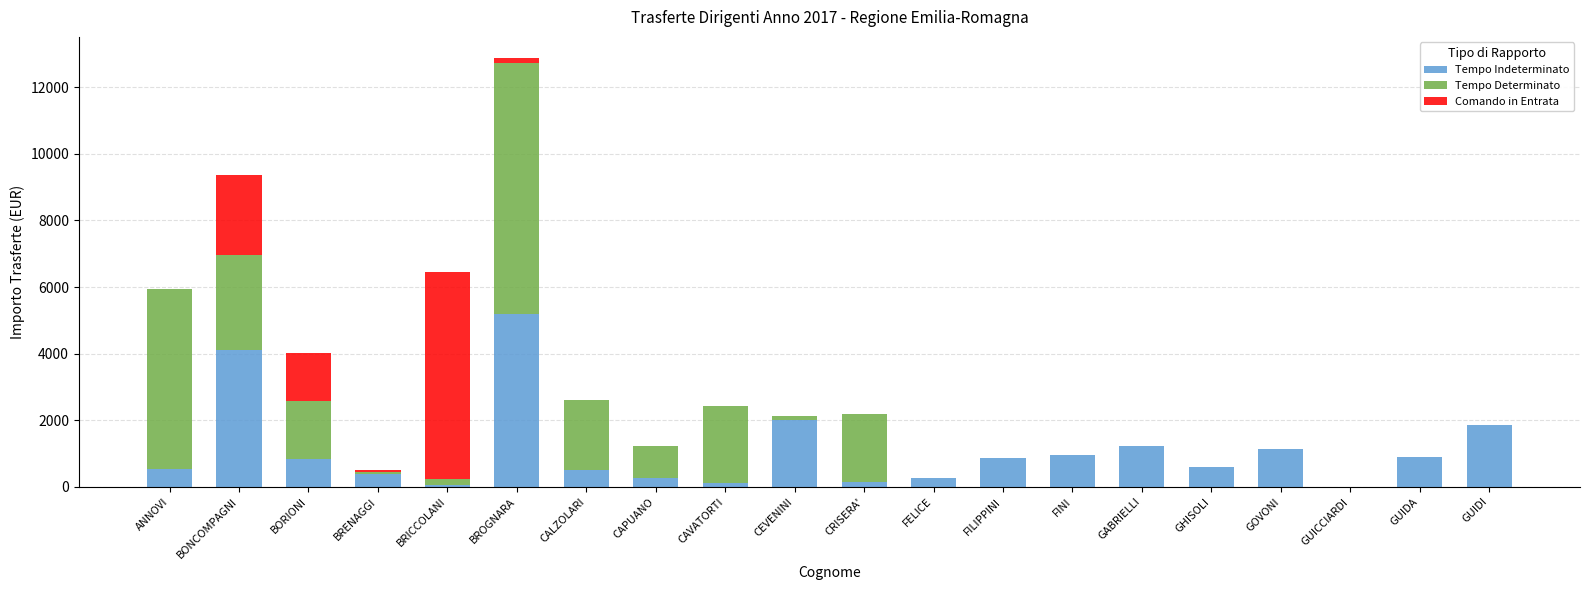

At which category is the sum across all series the highest?

BROGNARA